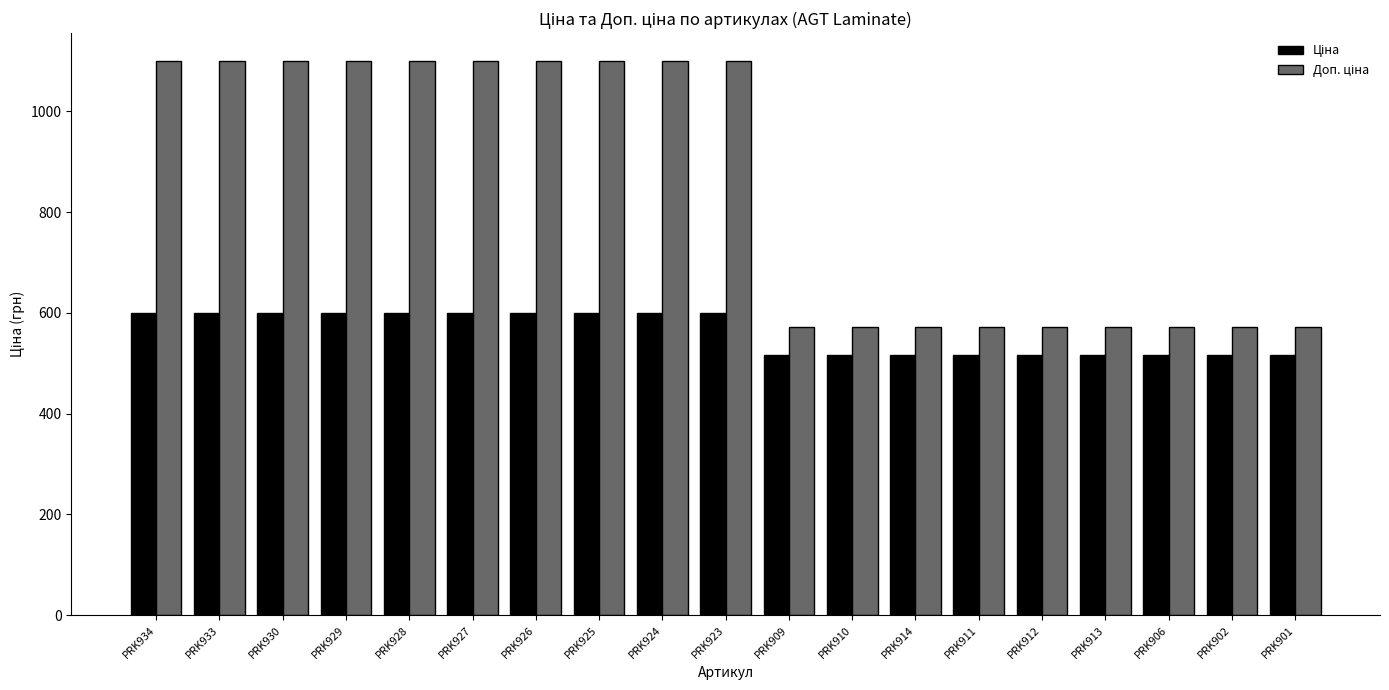

What position from the right is PRK911?

6